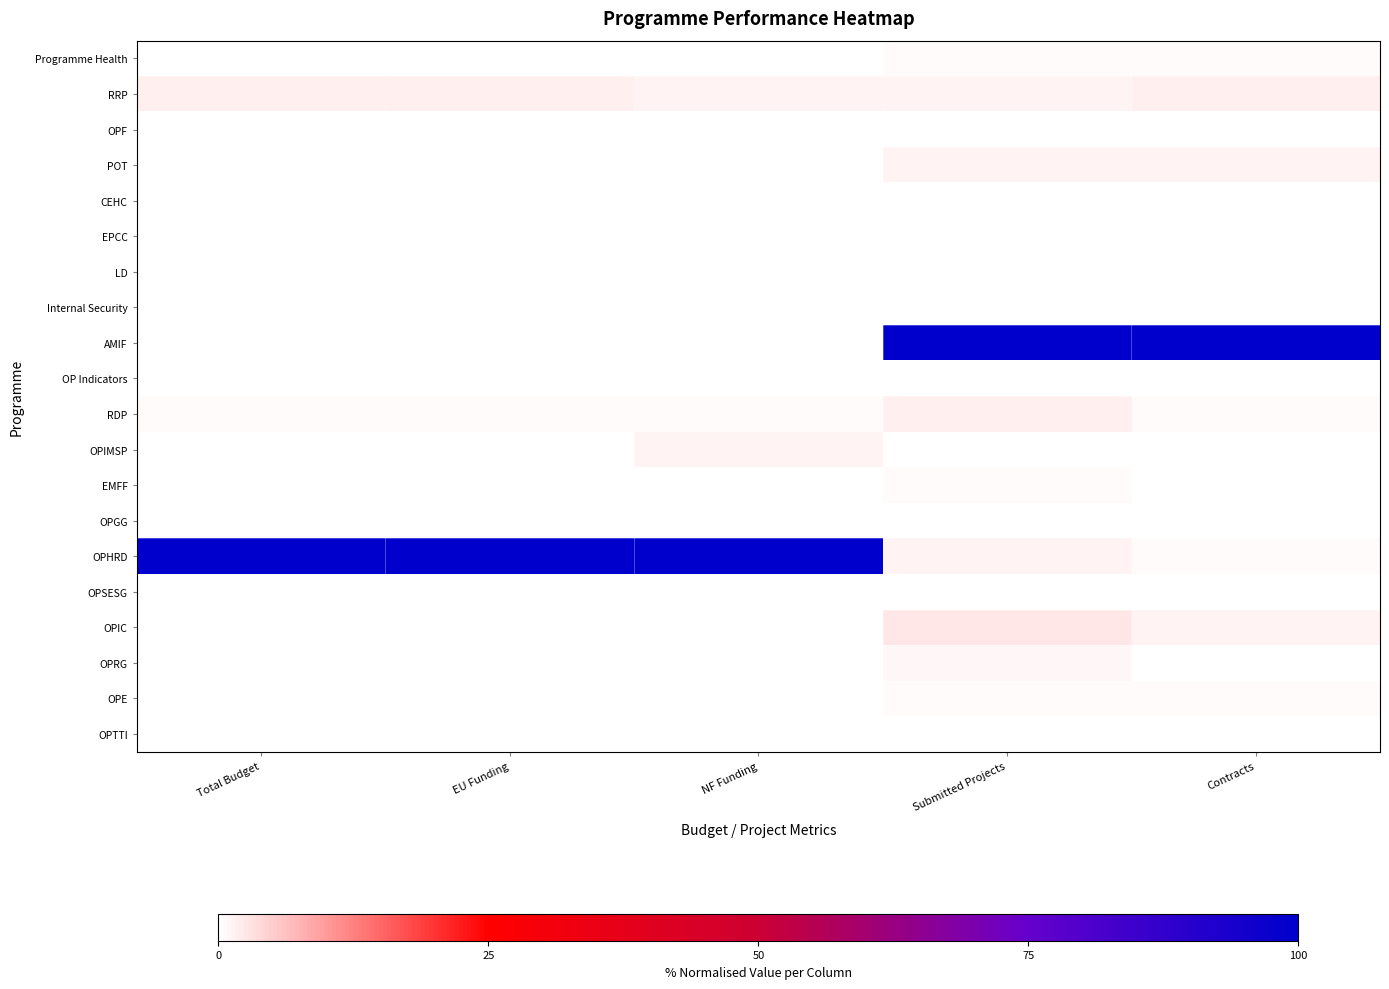

Reading left to right, list all the values displayed in this chart.

OPTTI: Total Budget=0.0	EU Funding=0.0	NF Funding=0.0	Submitted Projects=0.0	Contracts=0.0
OPE: Total Budget=0.0	EU Funding=0.0	NF Funding=0.0	Submitted Projects=0.0	Contracts=0.0
OPRG: Total Budget=0.0	EU Funding=0.0	NF Funding=0.0	Submitted Projects=0.0	Contracts=0.0
OPIC: Total Budget=0.0	EU Funding=0.0	NF Funding=0.0	Submitted Projects=0.0	Contracts=0.0
OPSESG: Total Budget=0.0	EU Funding=0.0	NF Funding=0.0	Submitted Projects=0.0	Contracts=0.0
OPHRD: Total Budget=1.0	EU Funding=1.0	NF Funding=1.0	Submitted Projects=0.0	Contracts=0.0
OPGG: Total Budget=0.0	EU Funding=0.0	NF Funding=0.0	Submitted Projects=0.0	Contracts=0.0
EMFF: Total Budget=0.0	EU Funding=0.0	NF Funding=0.0	Submitted Projects=0.0	Contracts=0.0
OPIMSP: Total Budget=0.0	EU Funding=0.0	NF Funding=0.0	Submitted Projects=0.0	Contracts=0.0
RDP: Total Budget=0.0	EU Funding=0.0	NF Funding=0.0	Submitted Projects=0.0	Contracts=0.0
OP Indicators: Total Budget=0.0	EU Funding=0.0	NF Funding=0.0	Submitted Projects=0.0	Contracts=0.0
AMIF: Total Budget=0.0	EU Funding=0.0	NF Funding=0.0	Submitted Projects=1.0	Contracts=1.0
Internal Security: Total Budget=0.0	EU Funding=0.0	NF Funding=0.0	Submitted Projects=0.0	Contracts=0.0
LD: Total Budget=0.0	EU Funding=0.0	NF Funding=0.0	Submitted Projects=0.0	Contracts=0.0
EPCC: Total Budget=0.0	EU Funding=0.0	NF Funding=0.0	Submitted Projects=0.0	Contracts=0.0
CEHC: Total Budget=0.0	EU Funding=0.0	NF Funding=0.0	Submitted Projects=0.0	Contracts=0.0
POT: Total Budget=0.0	EU Funding=0.0	NF Funding=0.0	Submitted Projects=0.0	Contracts=0.0
OPF: Total Budget=0.0	EU Funding=0.0	NF Funding=0.0	Submitted Projects=0.0	Contracts=0.0
RRP: Total Budget=0.0	EU Funding=0.0	NF Funding=0.0	Submitted Projects=0.0	Contracts=0.0
Programme Health: Total Budget=0.0	EU Funding=0.0	NF Funding=0.0	Submitted Projects=0.0	Contracts=0.0